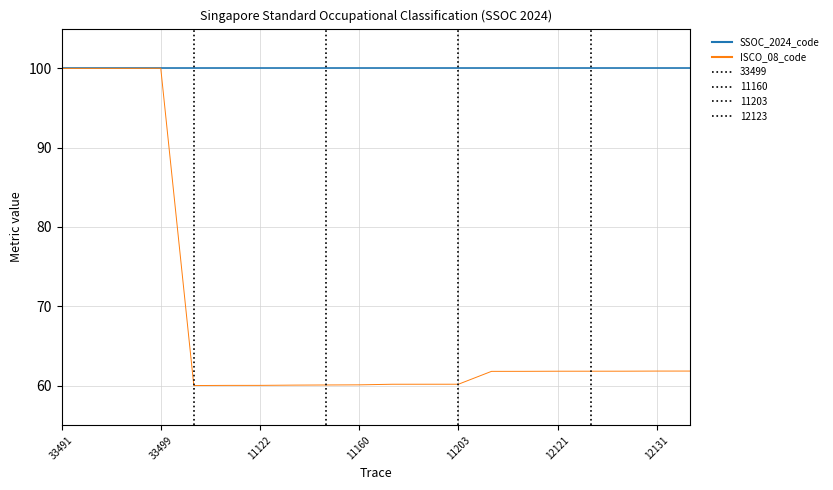

How many lines are shown in the chart?

2